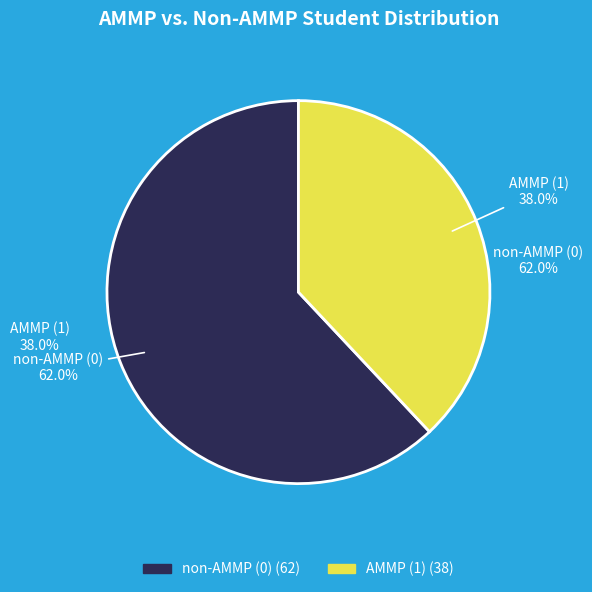

Is non-AMMP (0) the majority of the pie?

Yes